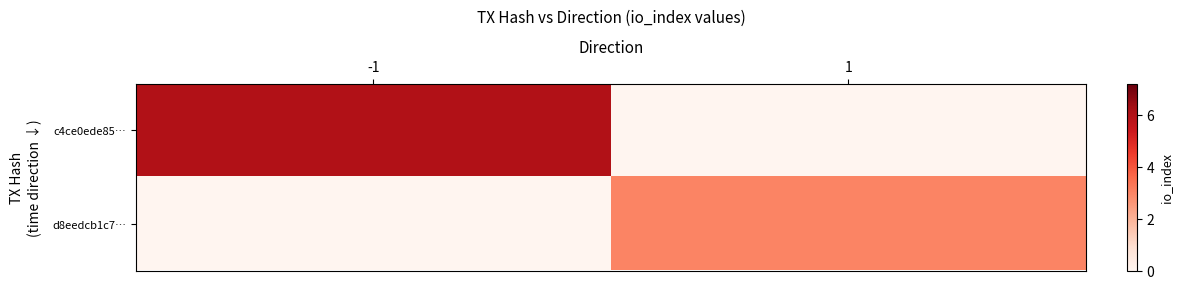

Which series has the largest total across all categories?

c4ce0ede85…